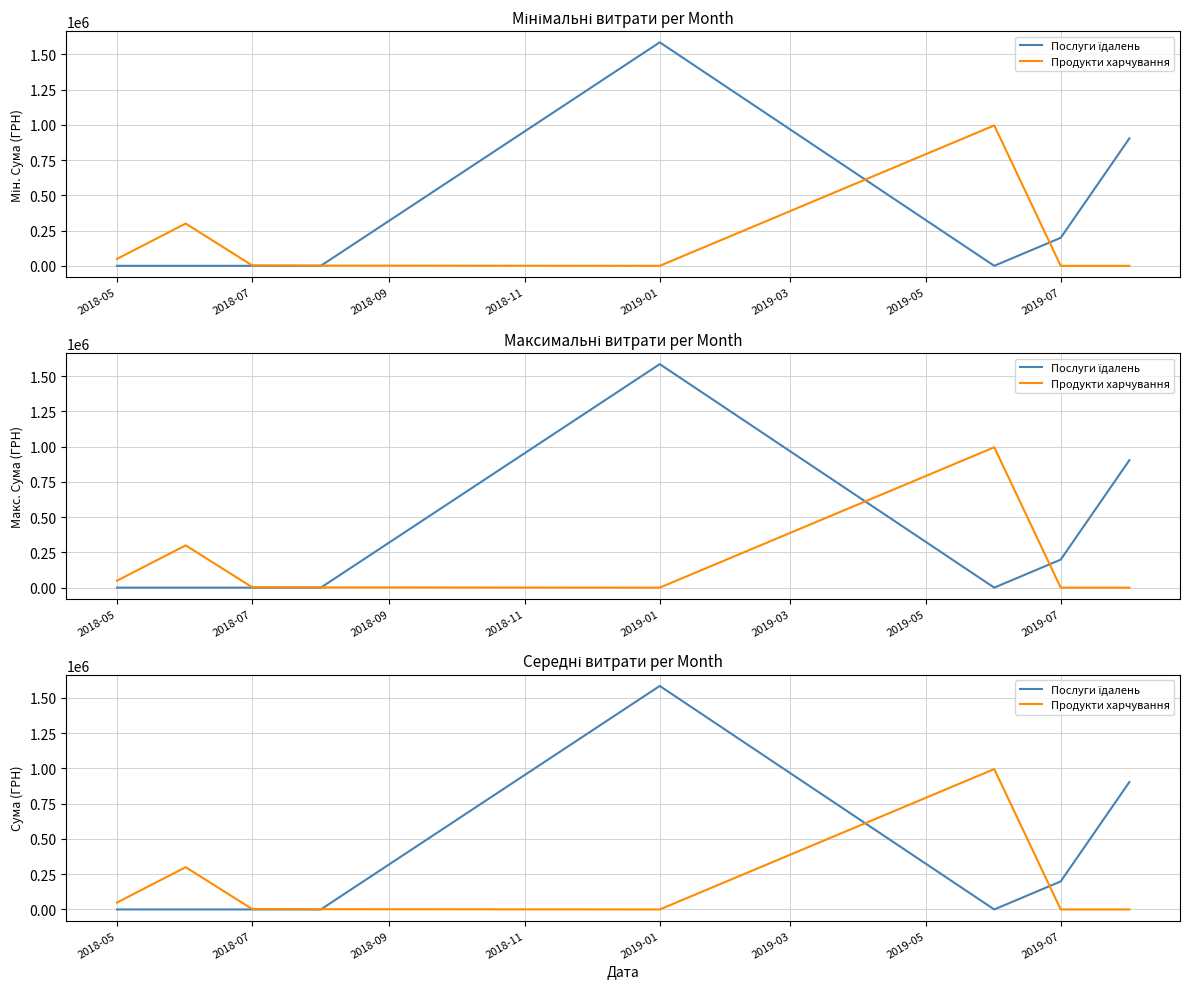

Which has a higher value, 2019-03 or 2018-11?

2019-03